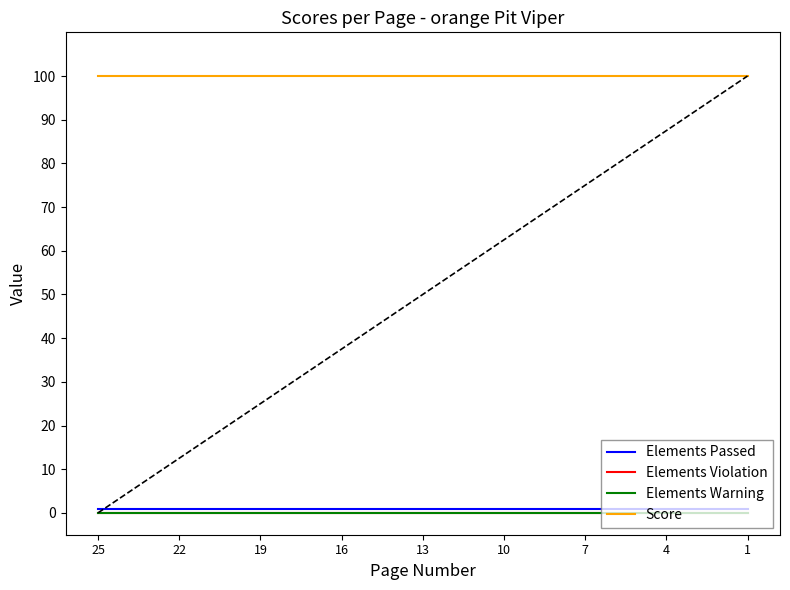

Does the chart display data point markers on the line(s)?

No